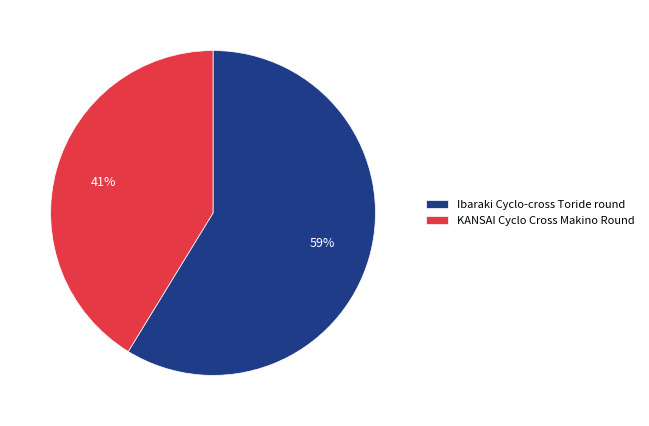

To the nearest percent, what is the combined percentage of Ibaraki Cyclo-cross Toride round and KANSAI Cyclo Cross Makino Round?

100%